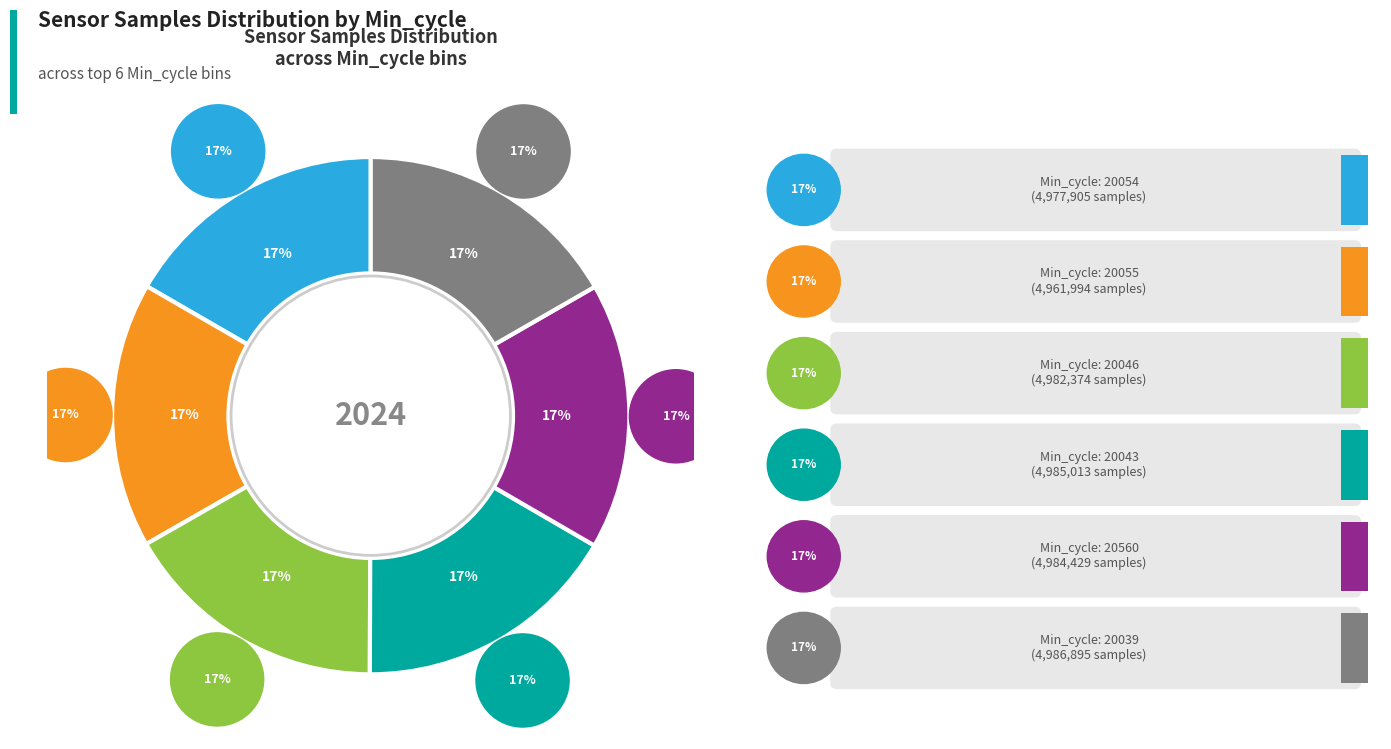

To the nearest percent, what is the combined percentage of 20055 and 20039?

33%